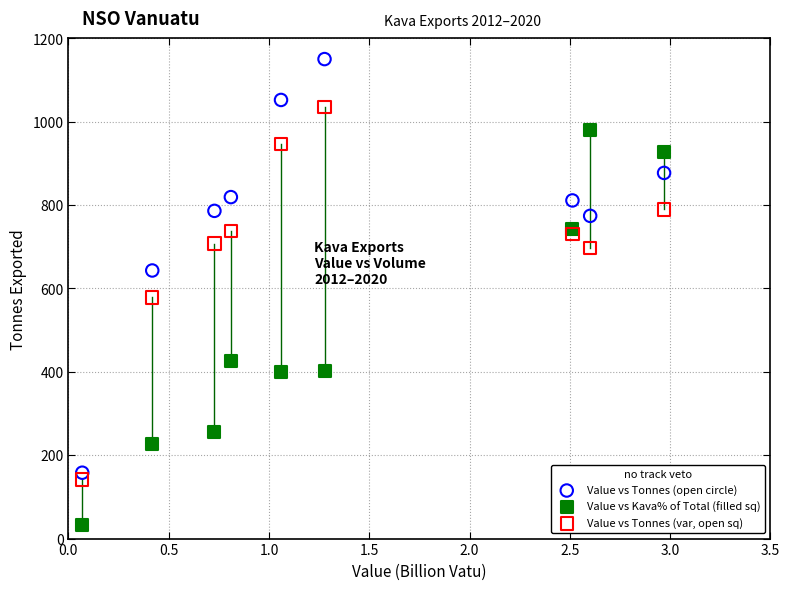

Across all data points, what is the range of X values (max minus min)?

2.9